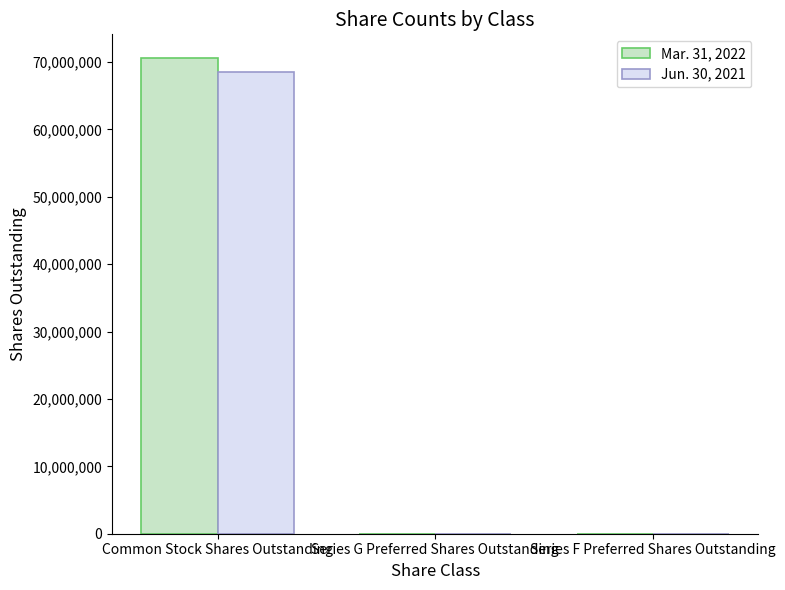

What is the maximum value shown in the chart?

70588684